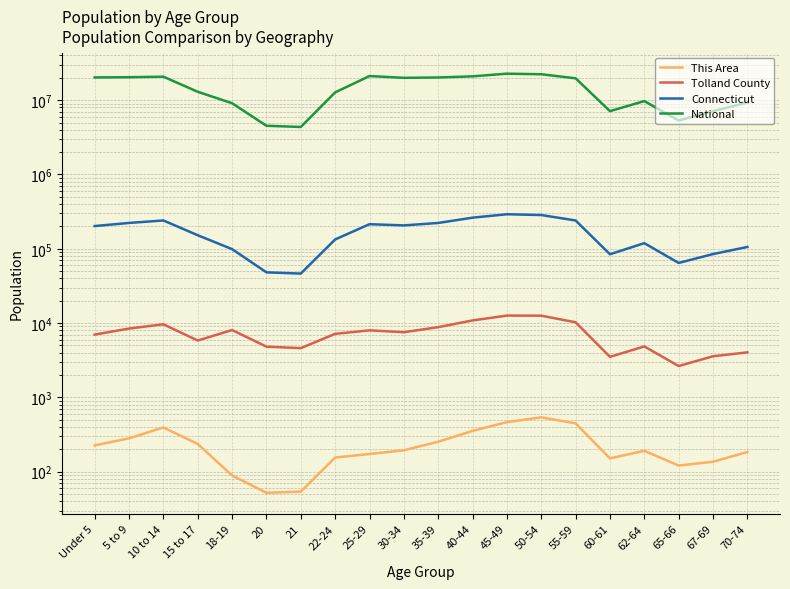

The National series shows 19664805 at 55-59. True or false?

True